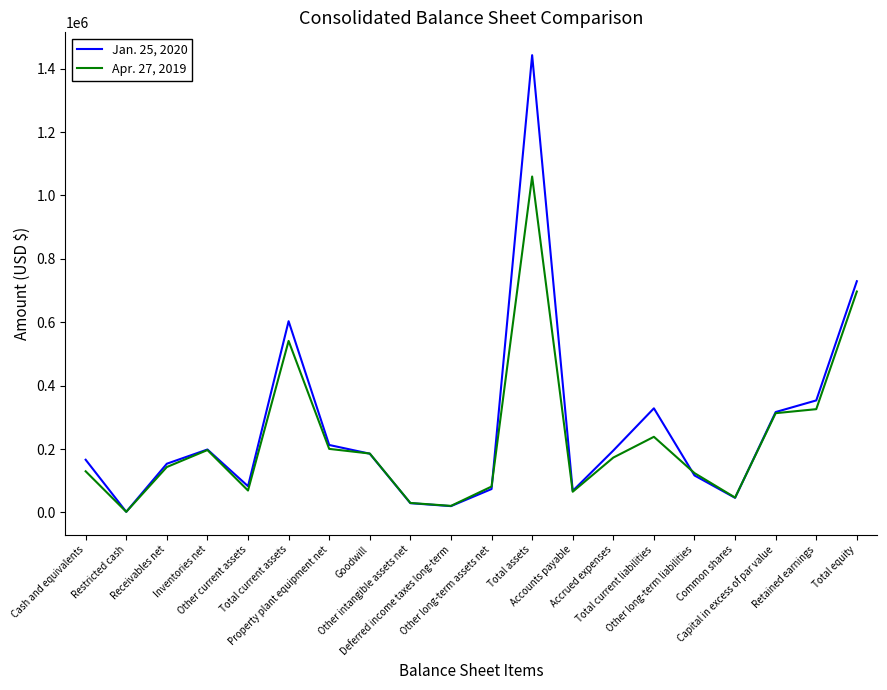

At which category does the chart reach its minimum across all series?

Restricted cash